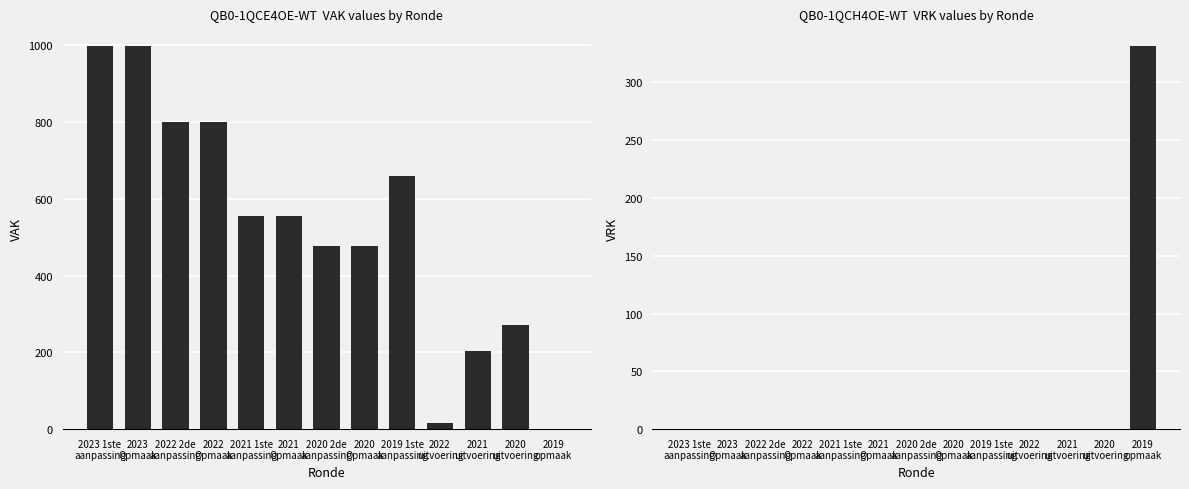

What is the spread (max minus min) of values at 2022 2de
aanpassing?

800